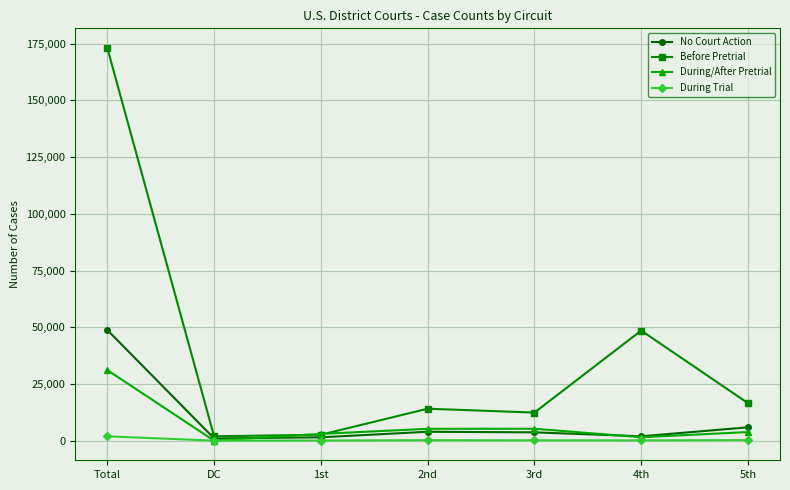

How many lines are shown in the chart?

4